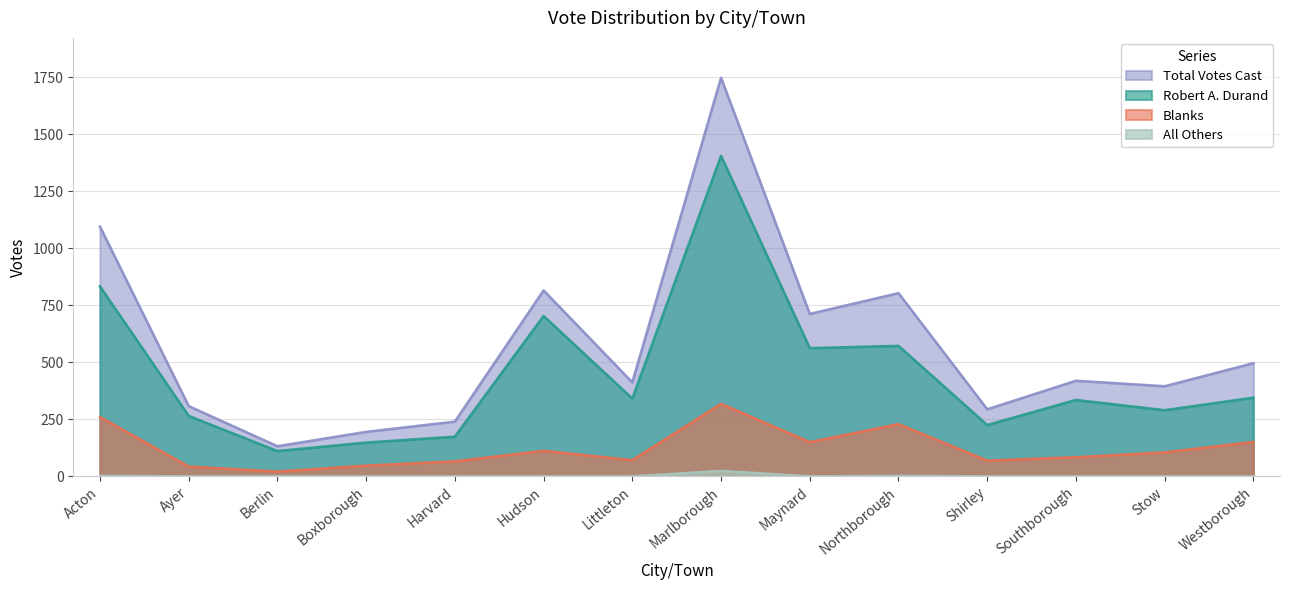

Reading right to left, list all the values displayed in this chart.

Robert A. Durand: Westborough=345	Stow=290	Southborough=335	Shirley=225	Northborough=572	Maynard=562	Marlborough=1405	Littleton=341	Hudson=703	Harvard=174	Boxborough=148	Berlin=111	Ayer=265	Acton=833
All Others: Westborough=0	Stow=0	Southborough=0	Shirley=0	Northborough=2	Maynard=0	Marlborough=24	Littleton=0	Hudson=0	Harvard=0	Boxborough=0	Berlin=0	Ayer=0	Acton=2
Blanks: Westborough=151	Stow=105	Southborough=84	Shirley=69	Northborough=229	Maynard=150	Marlborough=318	Littleton=71	Hudson=112	Harvard=66	Boxborough=47	Berlin=21	Ayer=43	Acton=260
Total Votes Cast: Westborough=496	Stow=395	Southborough=419	Shirley=294	Northborough=803	Maynard=712	Marlborough=1747	Littleton=412	Hudson=815	Harvard=240	Boxborough=195	Berlin=132	Ayer=308	Acton=1095